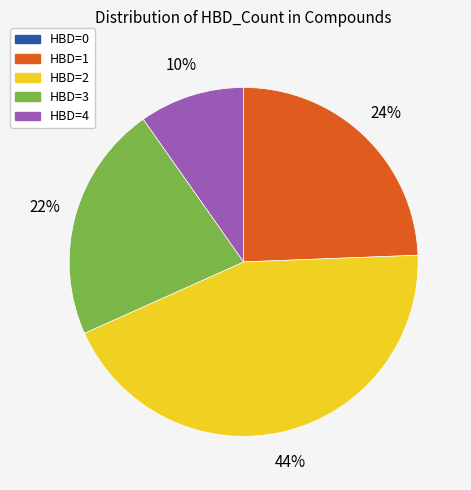

Is there any slice that represents more than half of the pie?

No